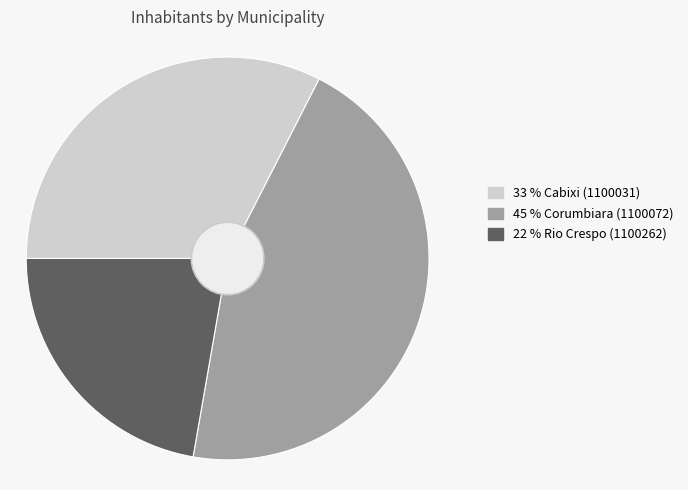

Is there a majority slice in this chart?

No